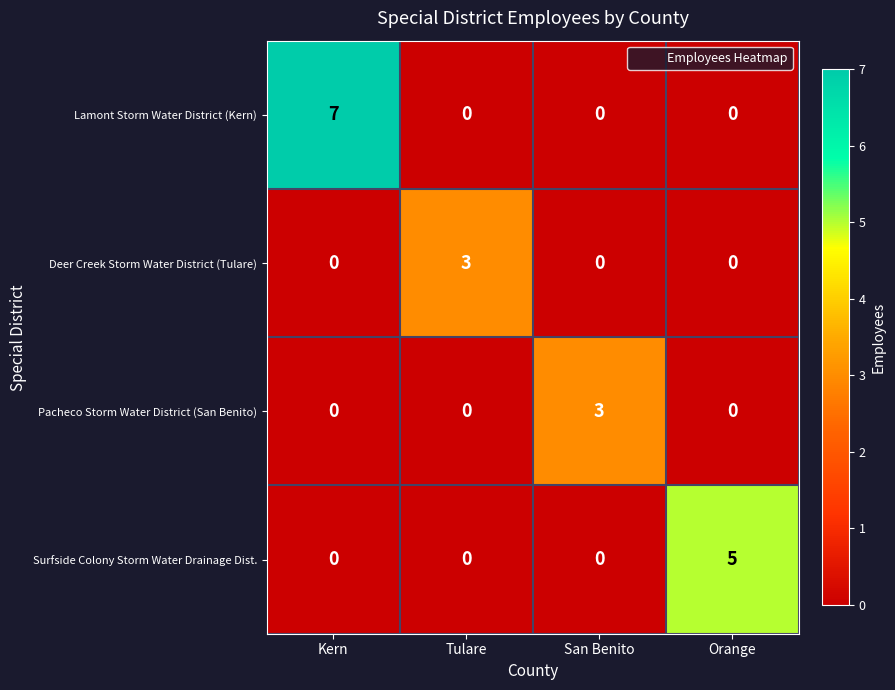

What is the difference between the highest and lowest values at San Benito?

3